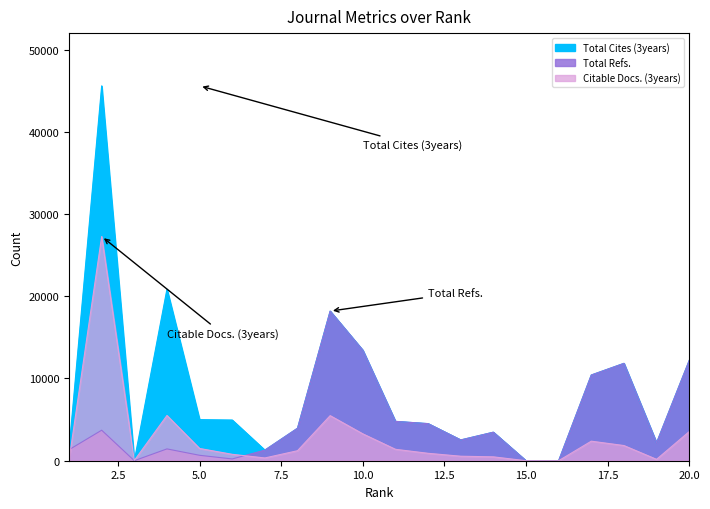

At which category is the sum across all series the highest?

2